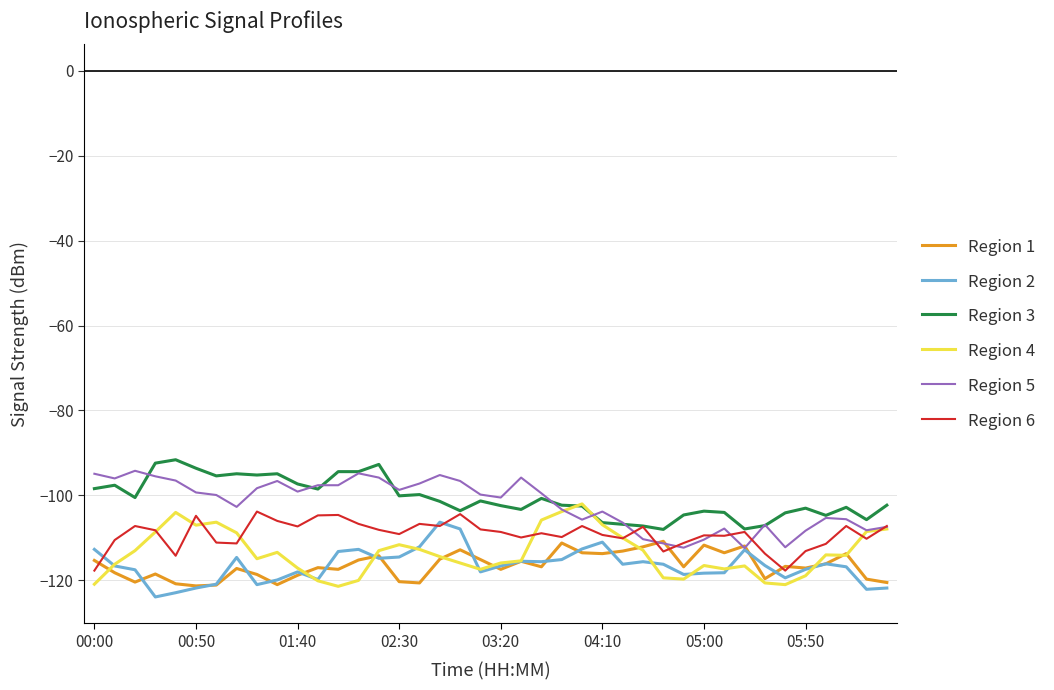

What are all the series names shown in the legend?

Region 1, Region 2, Region 3, Region 4, Region 5, Region 6